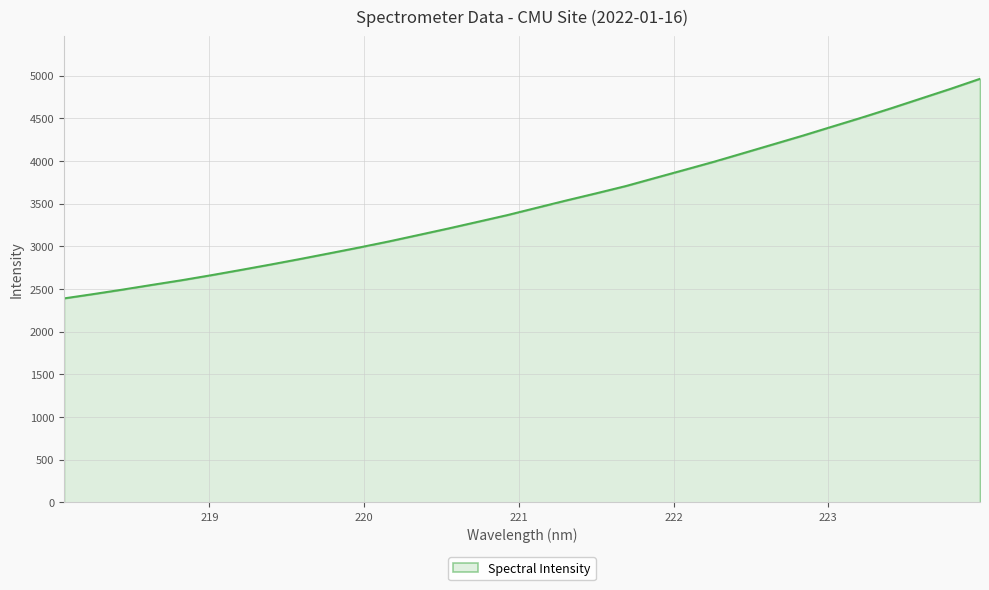

What is the difference between the maximum and minimum values?

2573.2